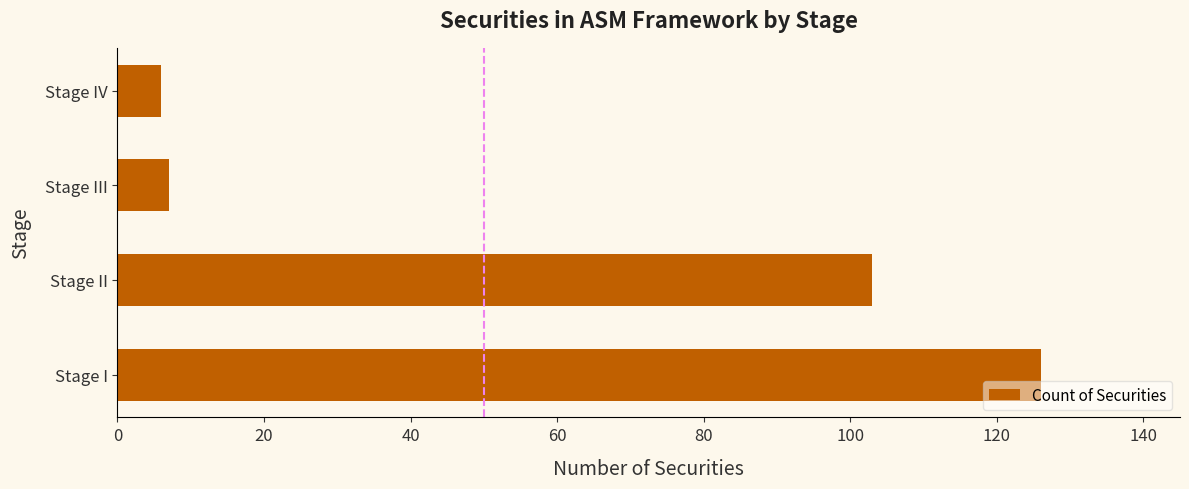

What is the ratio of the value at Stage IV to the value at Stage III?

0.9